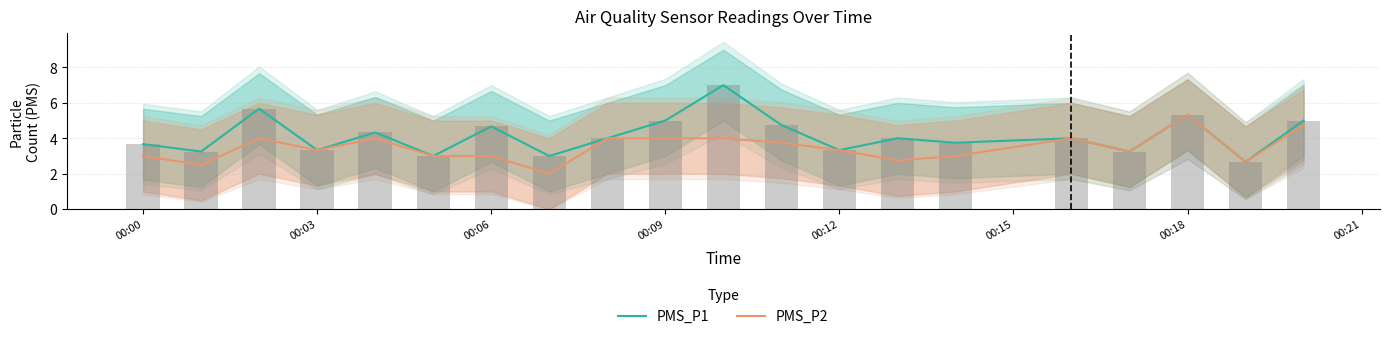

Reading right to left, list all the values displayed in this chart.

PMS_P1: 5.0	2.7	5.3	3.2	4.0	3.8	4.0	3.3	4.8	7.0	5.0	4.0	3.0	4.7	3.0	4.3	3.3	5.7	3.2	3.7
PMS_P2: 4.8	2.7	5.3	3.2	4.0	3.0	2.8	3.3	3.8	4.0	4.0	4.0	2.0	3.0	3.0	4.0	3.3	4.0	2.5	3.0